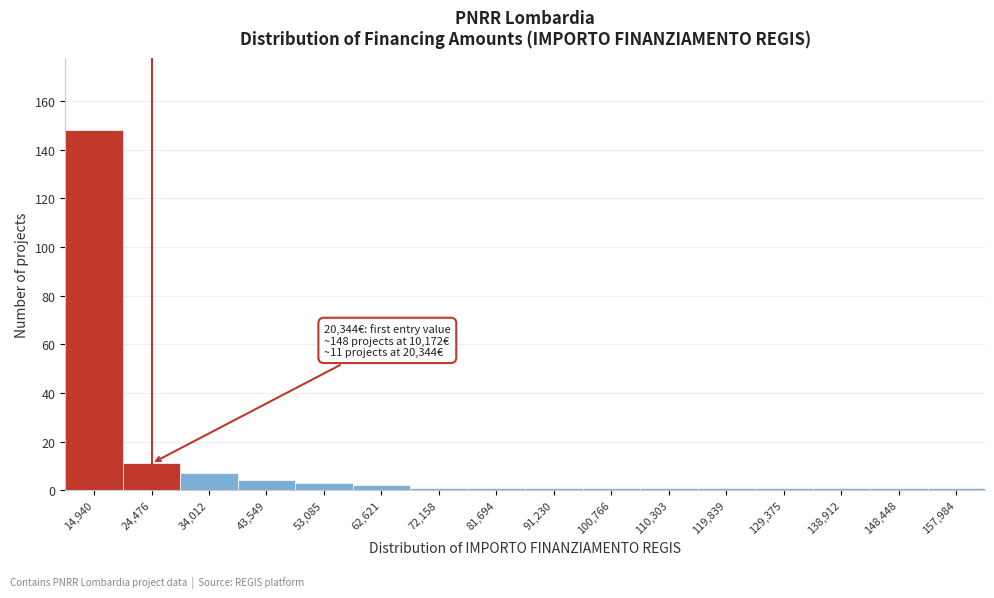

Which range on the x-axis has the tallest bar?

10000 to 20000